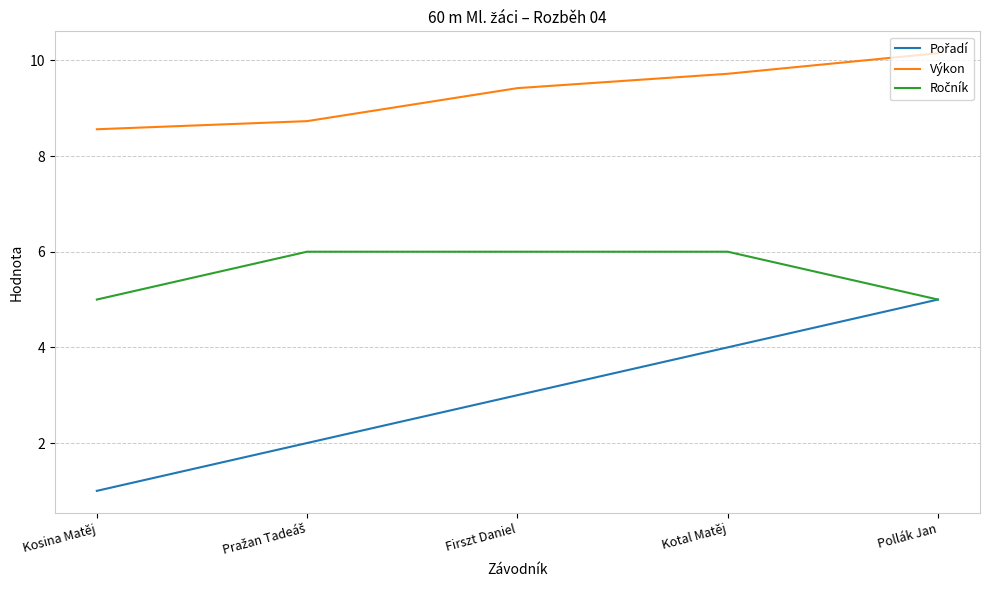

What is the smallest value displayed?

1.0